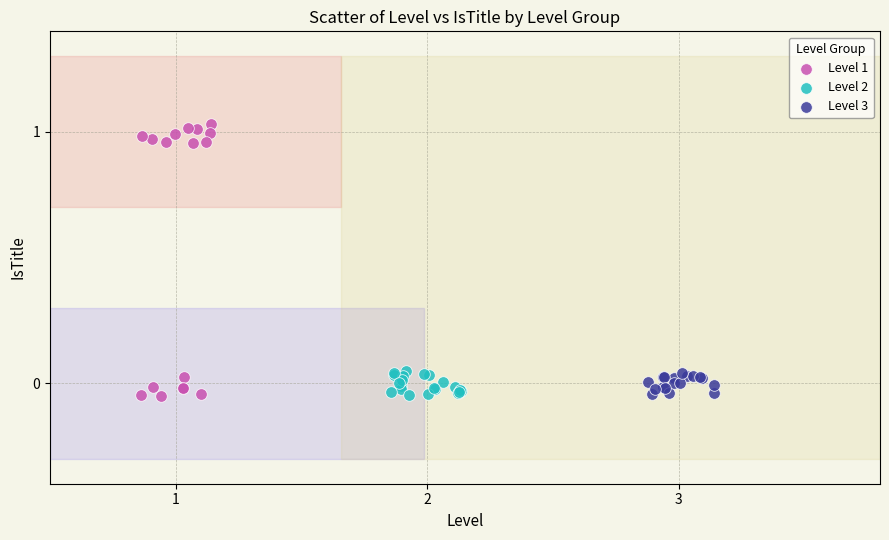

What are all the series names shown in the legend?

Level 1, Level 2, Level 3